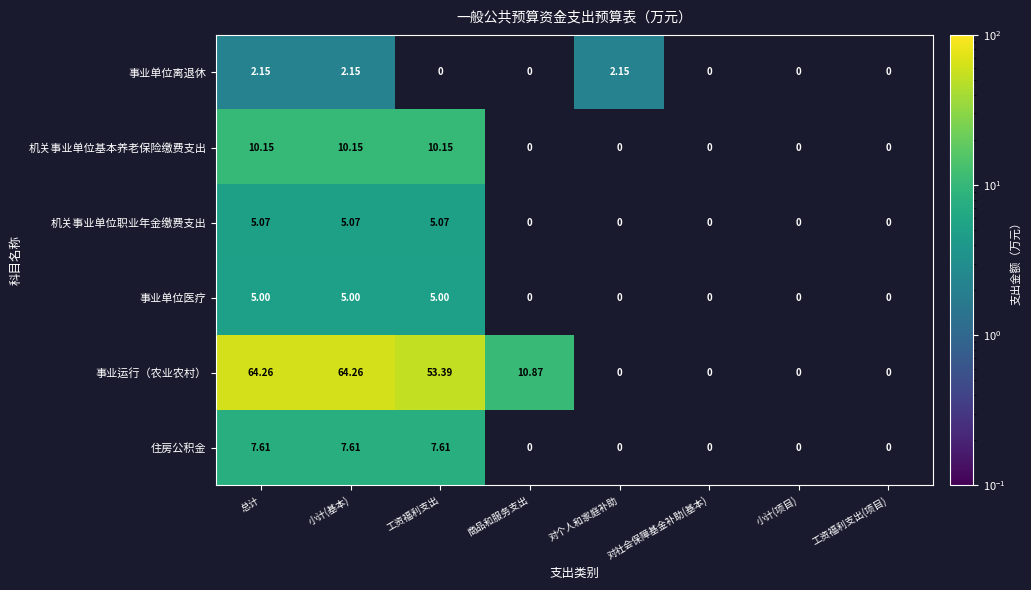

Rank the series at 小计(基本) from lowest to highest value.

事业单位离退休, 事业单位医疗, 机关事业单位职业年金缴费支出, 住房公积金, 机关事业单位基本养老保险缴费支出, 事业运行（农业农村）